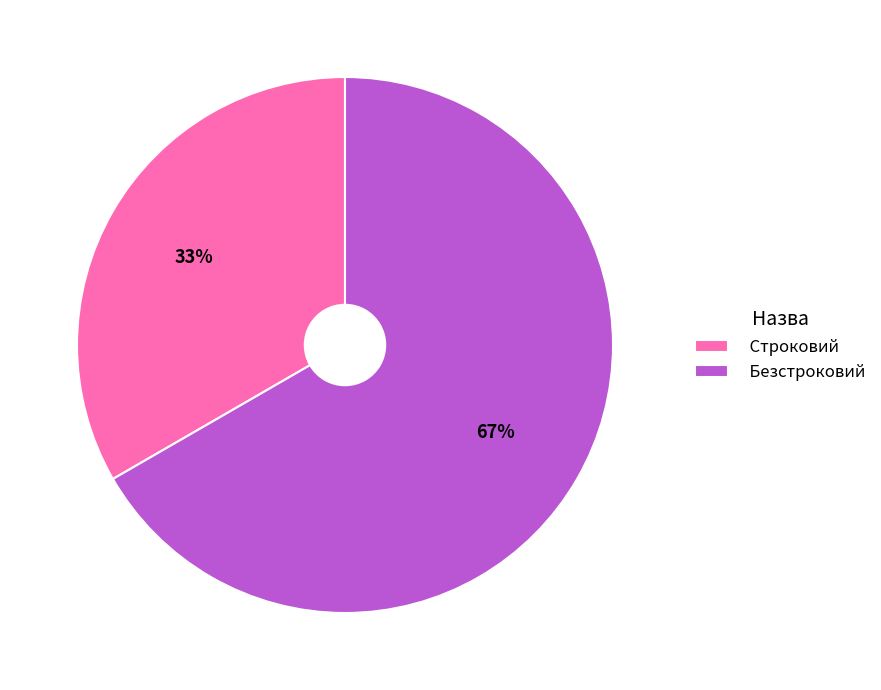

To the nearest percent, what portion does Безстроковий represent?

67%